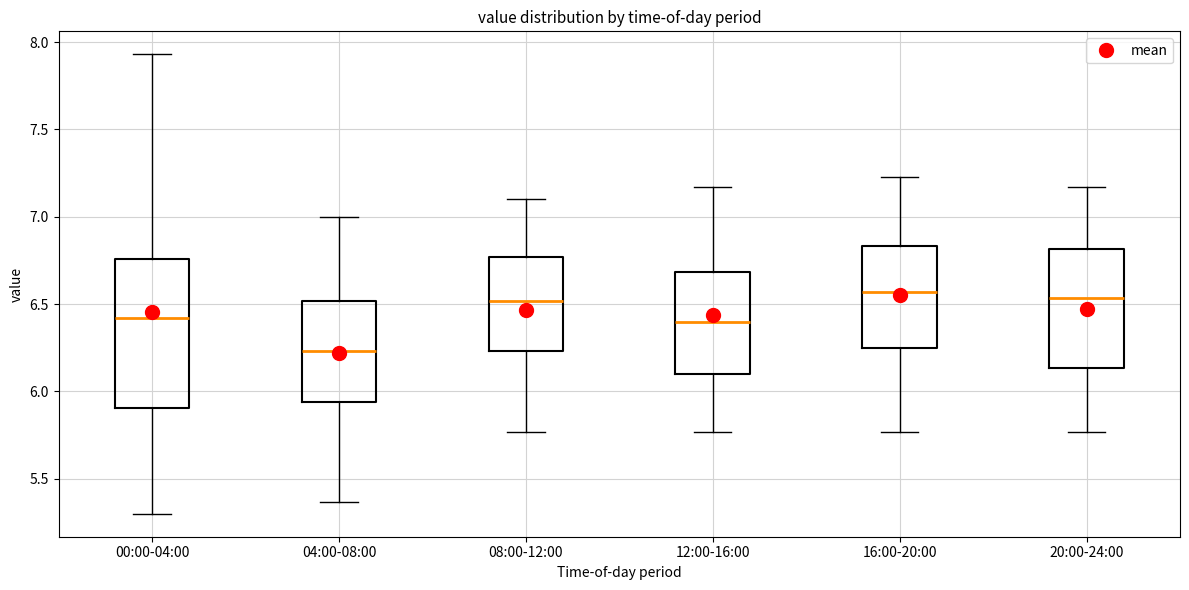

Reading left to right, read every box against the y-axis: the position of its median line, the range the box covers, and the ends of its whiskers. The values are not printed on the chart, so give them approximately, as read against the axis.

00:00-04:00: median 6.40, box 5.90 to 6.75, whiskers 5.30 to 7.95
04:00-08:00: median 6.25, box 5.95 to 6.50, whiskers 5.35 to 7.00
08:00-12:00: median 6.50, box 6.25 to 6.75, whiskers 5.75 to 7.10
12:00-16:00: median 6.40, box 6.10 to 6.70, whiskers 5.75 to 7.15
16:00-20:00: median 6.55, box 6.25 to 6.85, whiskers 5.75 to 7.25
20:00-24:00: median 6.55, box 6.15 to 6.80, whiskers 5.75 to 7.15